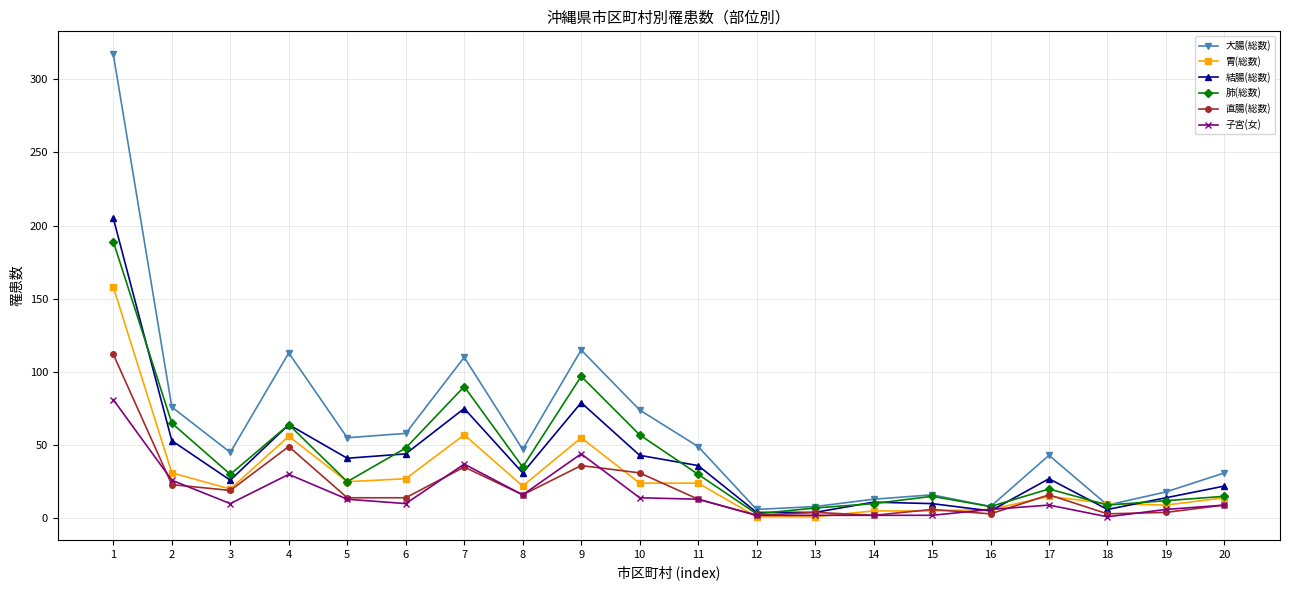

What are all the series names shown in the legend?

大腸(総数), 胃(総数), 結腸(総数), 肺(総数), 直腸(総数), 子宮(女)